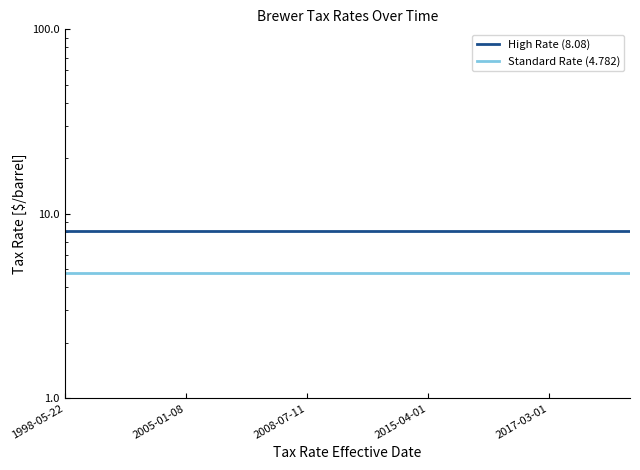

True or false: Standard Rate (4.782) and High Rate (8.08) intersect in this chart.

False